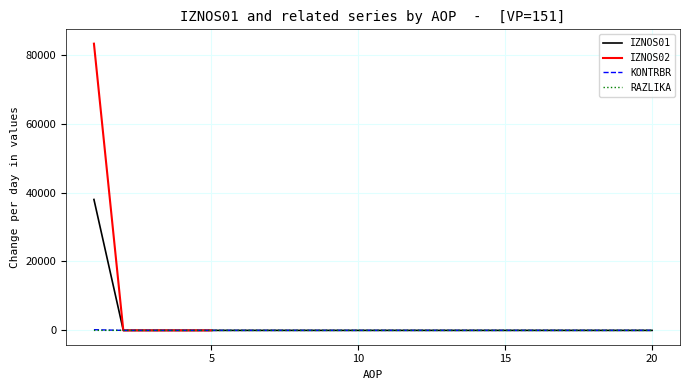

The value of KONTRBR at 8 is 0.0. True or false?

True